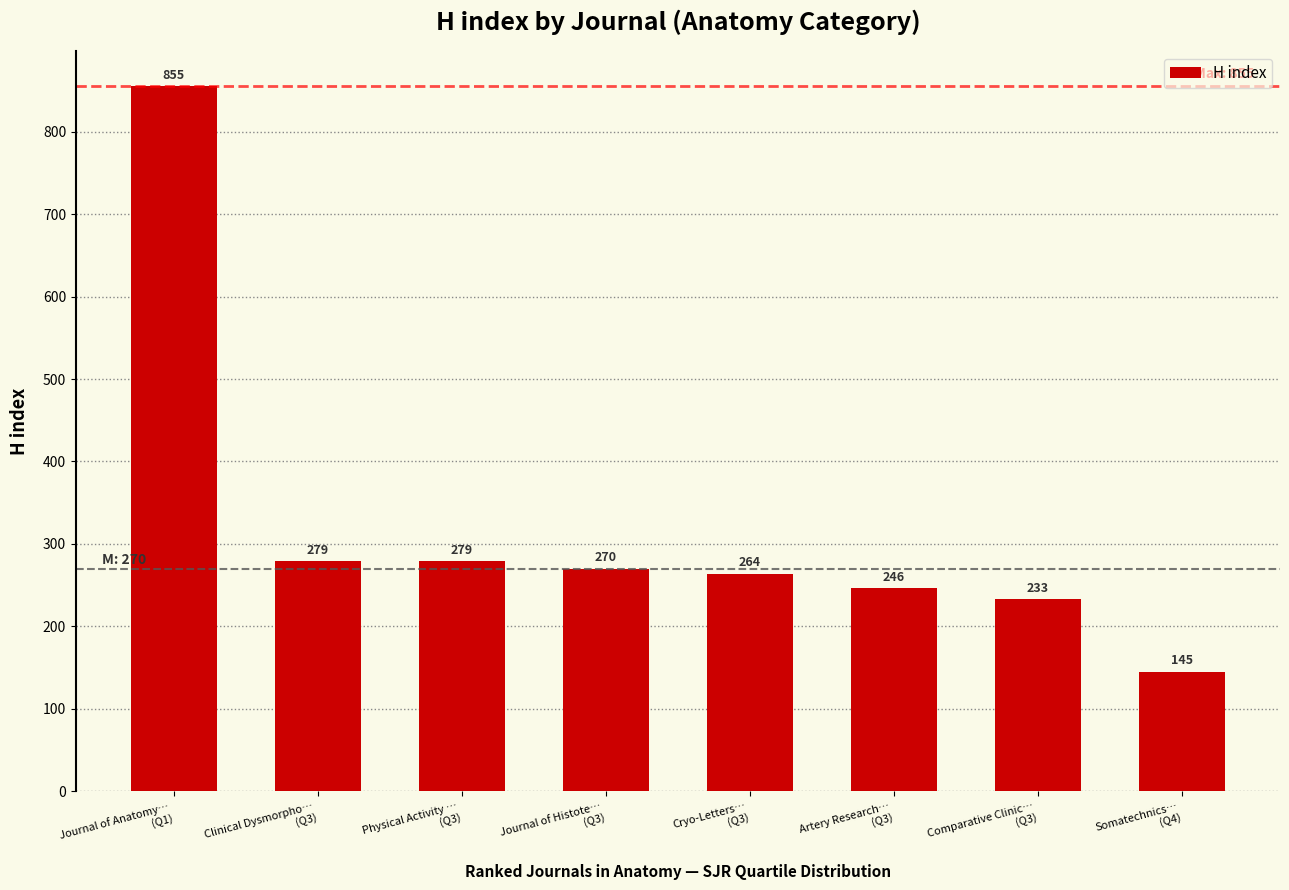

Which category has the highest value across all series?

Journal of Anatomy…
(Q1)